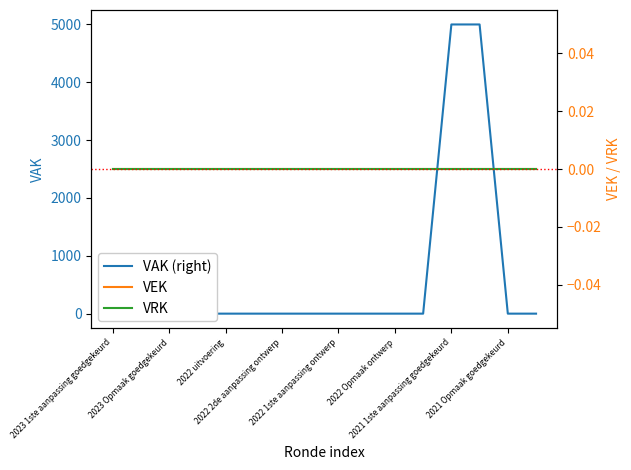

At which label does VEK reach its minimum?

2023 1ste aanpassing goedgekeurd